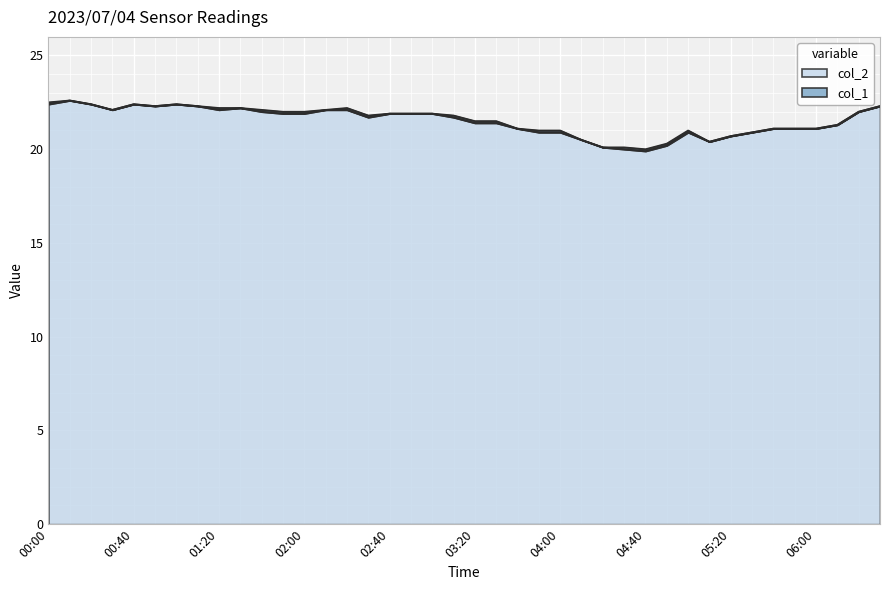

What is the sum of all values?

860.5